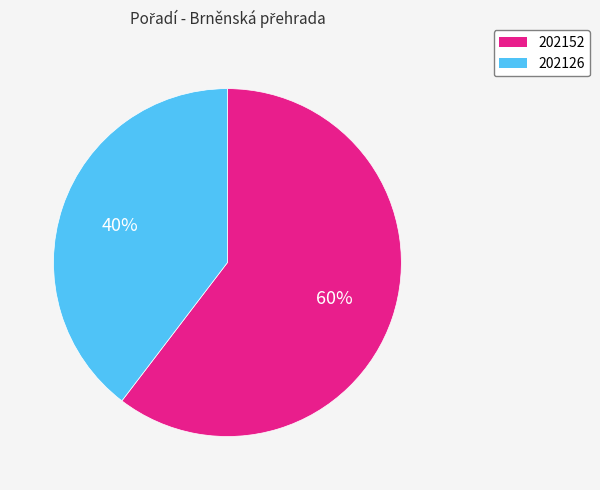

What is the ratio of the value at 202126 to the value at 202152?

0.7